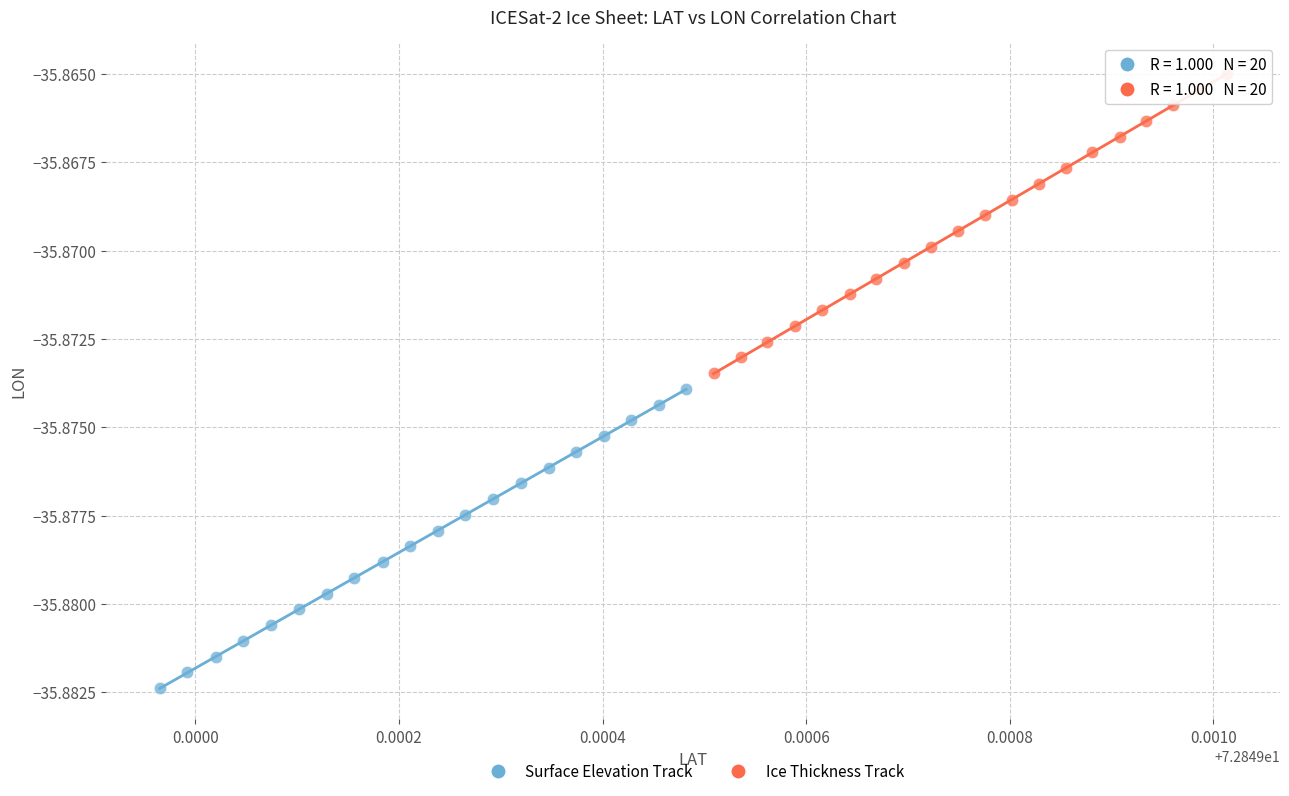

Which series has the largest Y range (max minus min)?

Ice Thickness Track